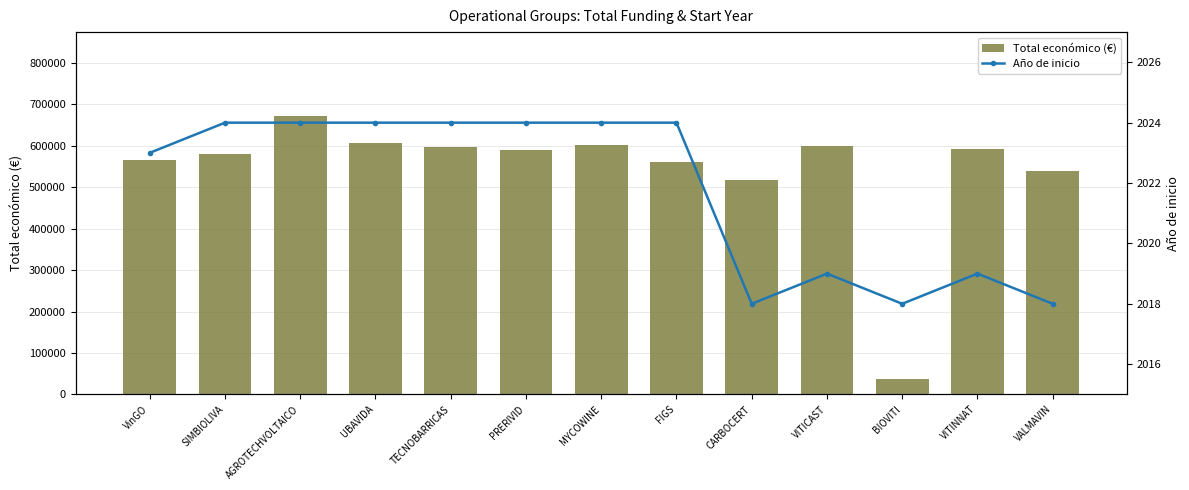

Is it true that Año de inicio equals 2024 at TECNOBARRICAS?

True